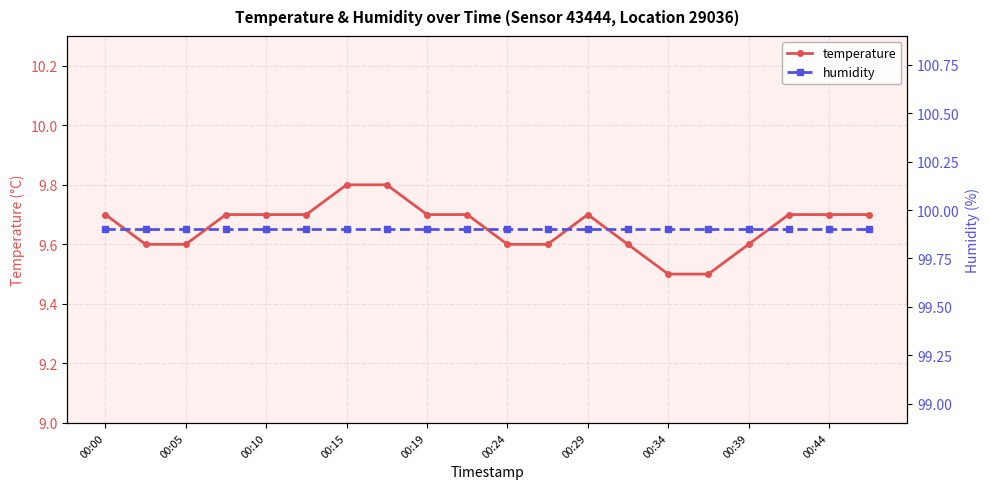

True or false: temperature and humidity intersect in this chart.

False